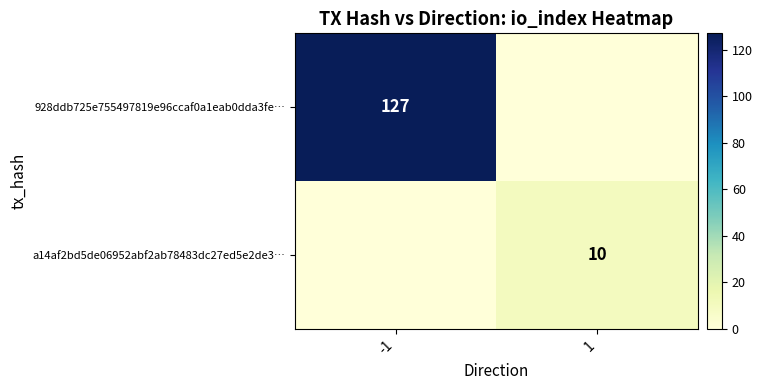

True or false: a14af2bd5de06952abf2ab78483dc27ed5e2de3… has a value of 10 at 1.

True